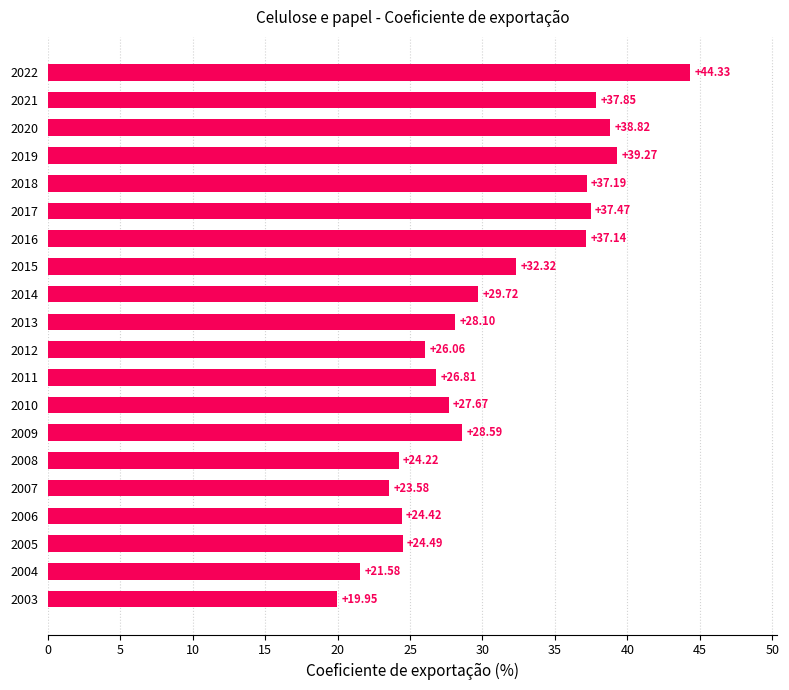

What is the change in value from 2015 to 2016?

+4.8